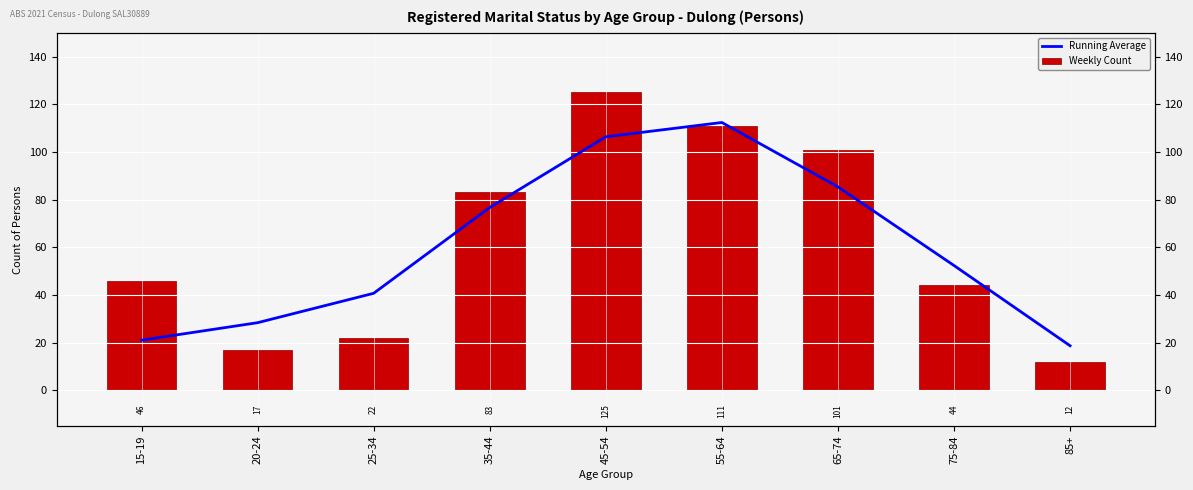

Reading left to right, what are all the values shown in this chart?

Running Average: 21.0	28.3	40.7	76.7	106.3	112.3	85.3	52.3	18.7
Weekly Count: 46.0	17.0	22.0	83.0	125.0	111.0	101.0	44.0	12.0